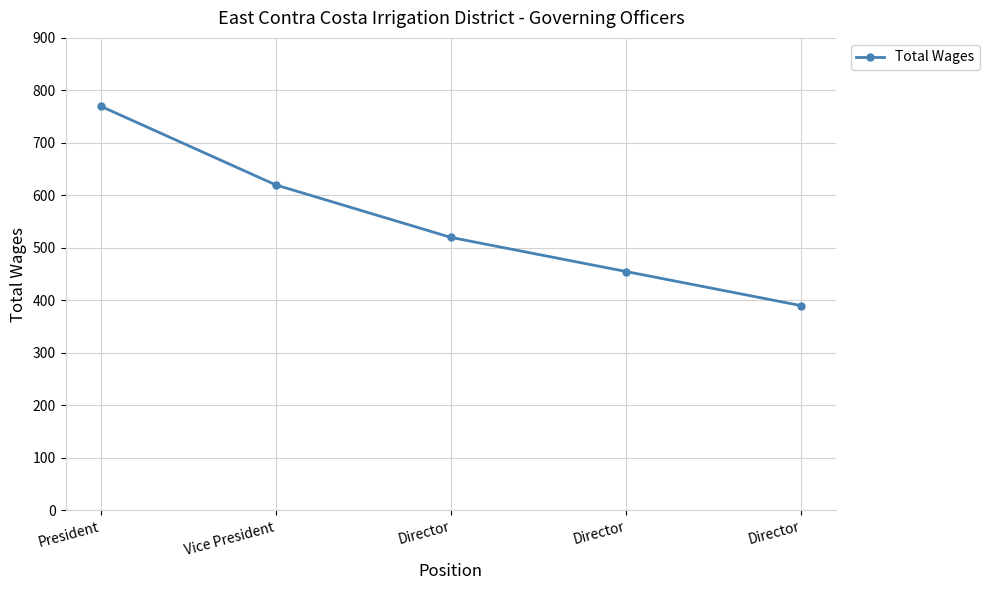

What is the maximum value shown in the chart?

770